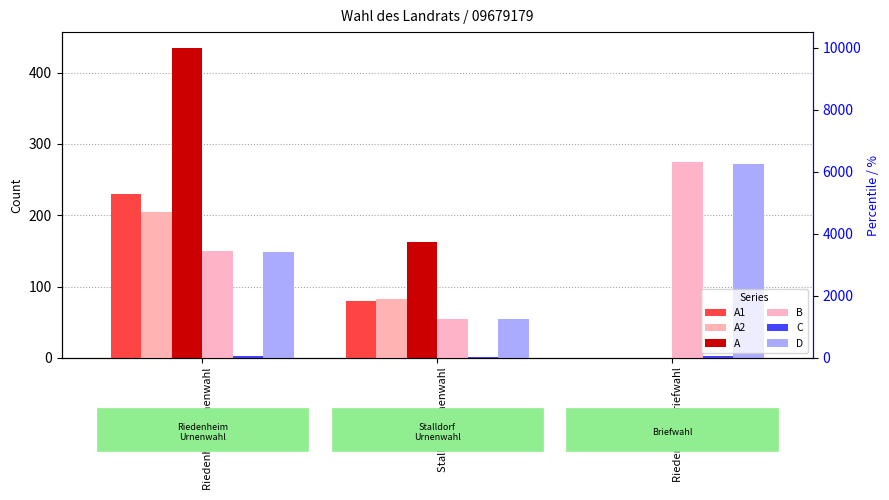

List the series in order of their peak value, lowest first.

C, A2, A1, D, B, A